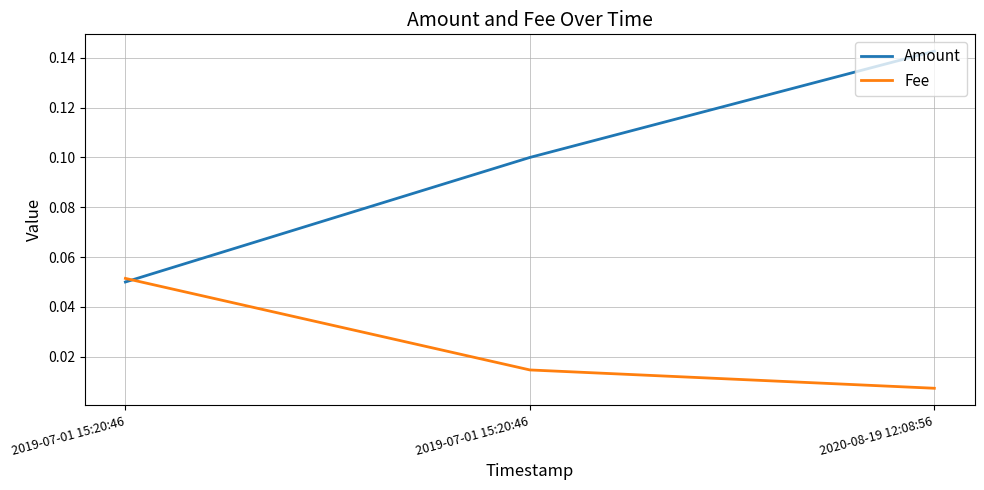

Count the number of data series in this chart.

2